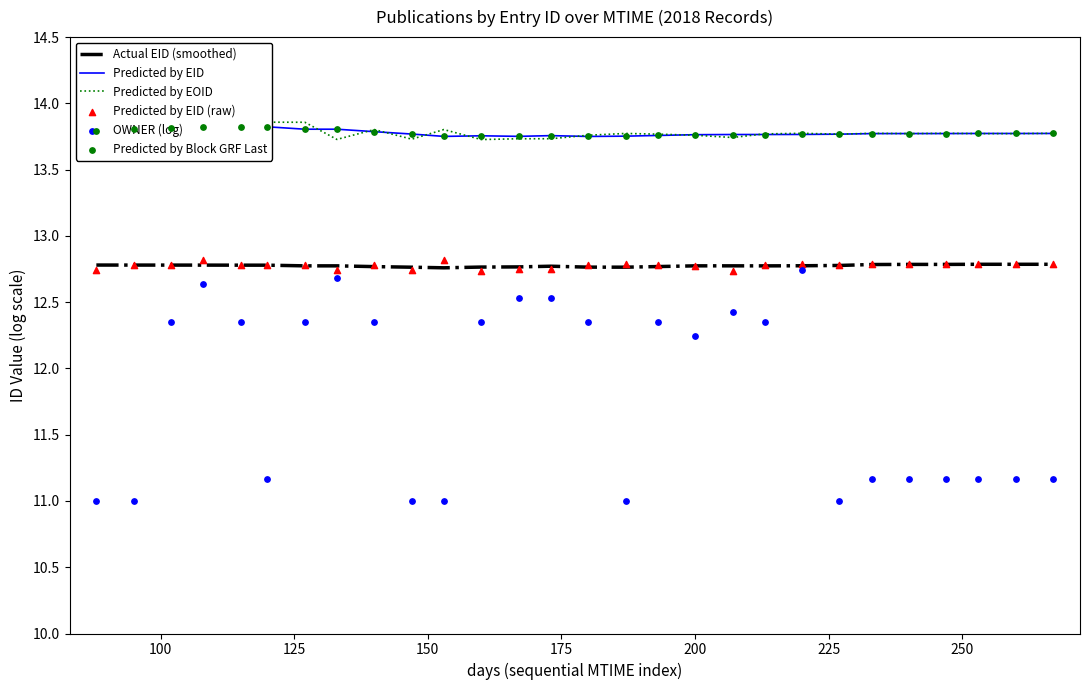

What are all the series names shown in the legend?

Actual EID (smoothed), Predicted by EID, Predicted by EOID, Predicted by EID (raw), OWNER (log), Predicted by Block GRF Last